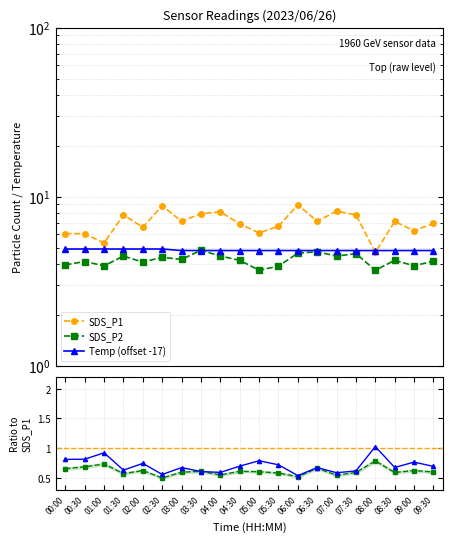

Between 03:30 and 08:30, which series saw the biggest shift?

SDS_P1